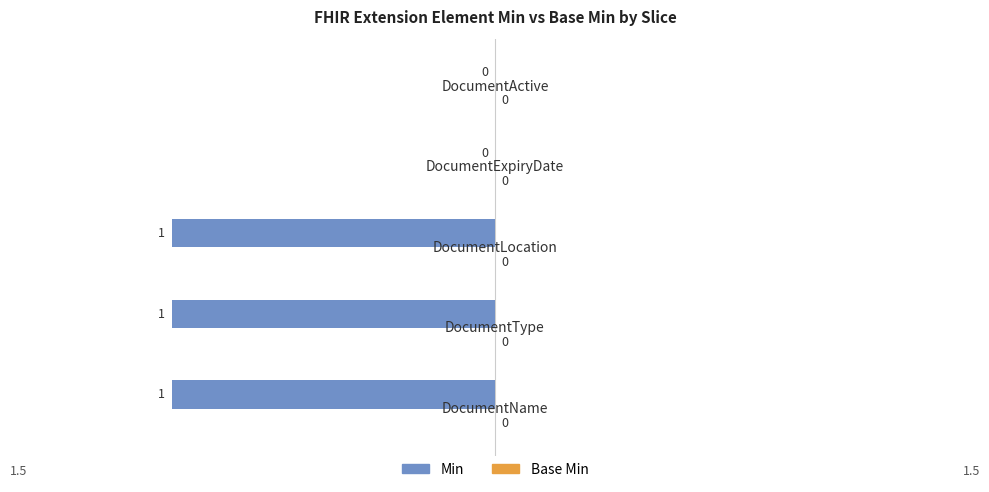

What is the sum of all values?

-3